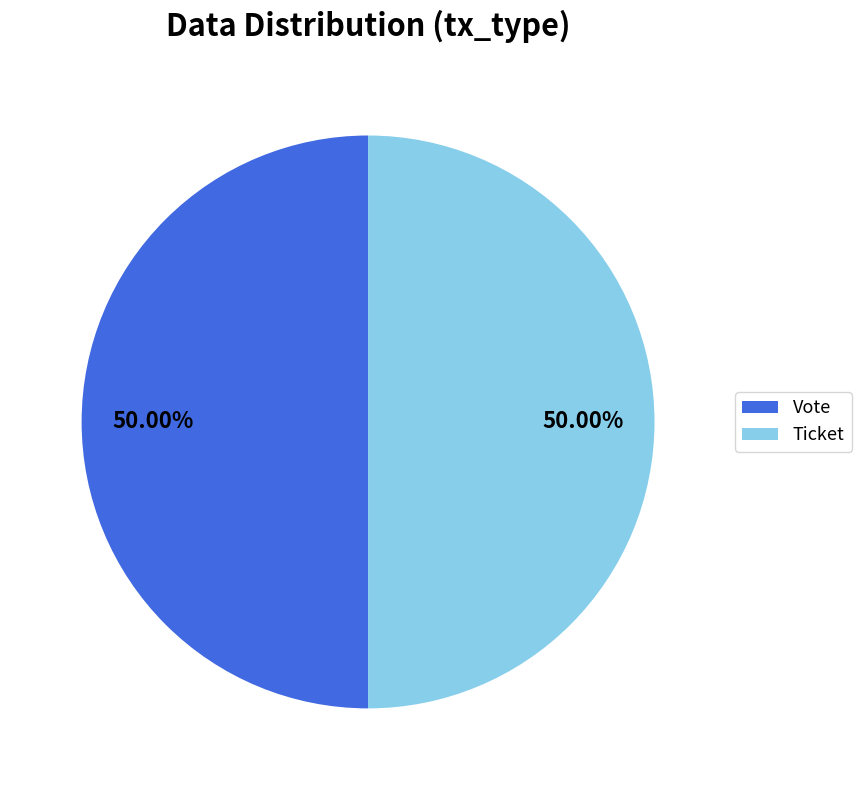

How many segments does this pie chart have?

2